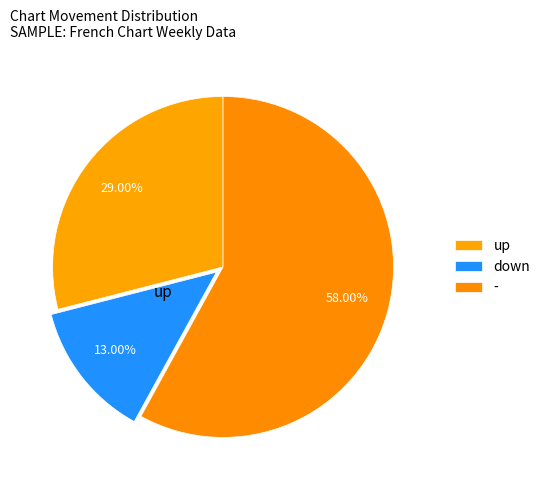

To the nearest percent, what is the difference between the largest and smallest slice percentages?

45%